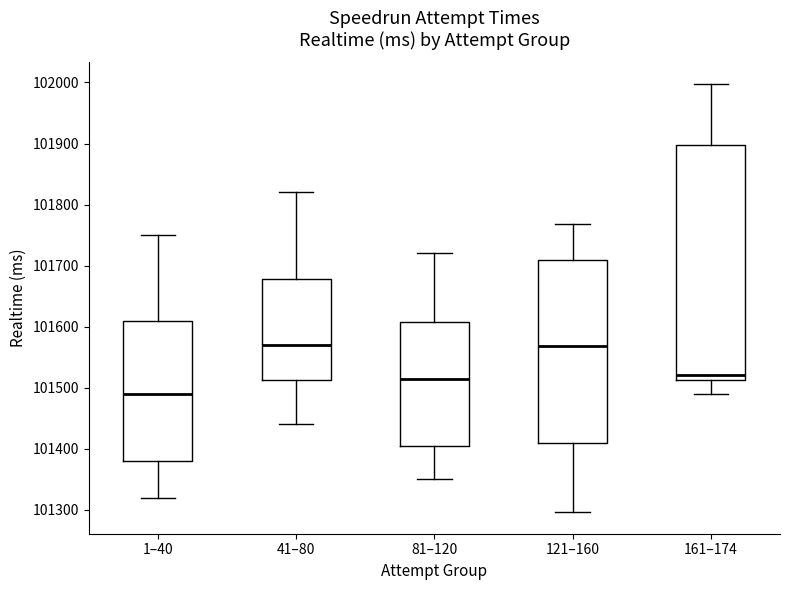

Where does the median line of the box for 41–80 sit on the y-axis? The values are not printed on the chart, so give them approximately, as read against the axis.

101570